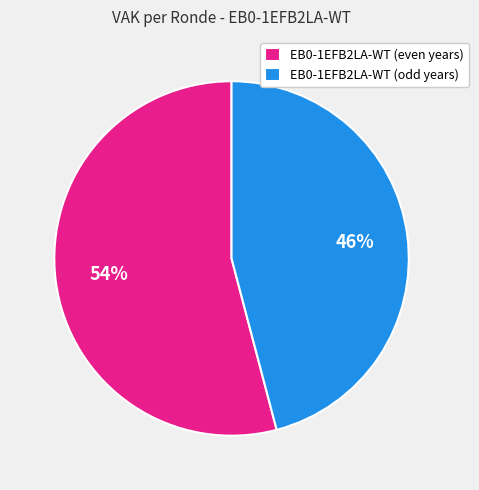

Count the number of slices in the pie.

2